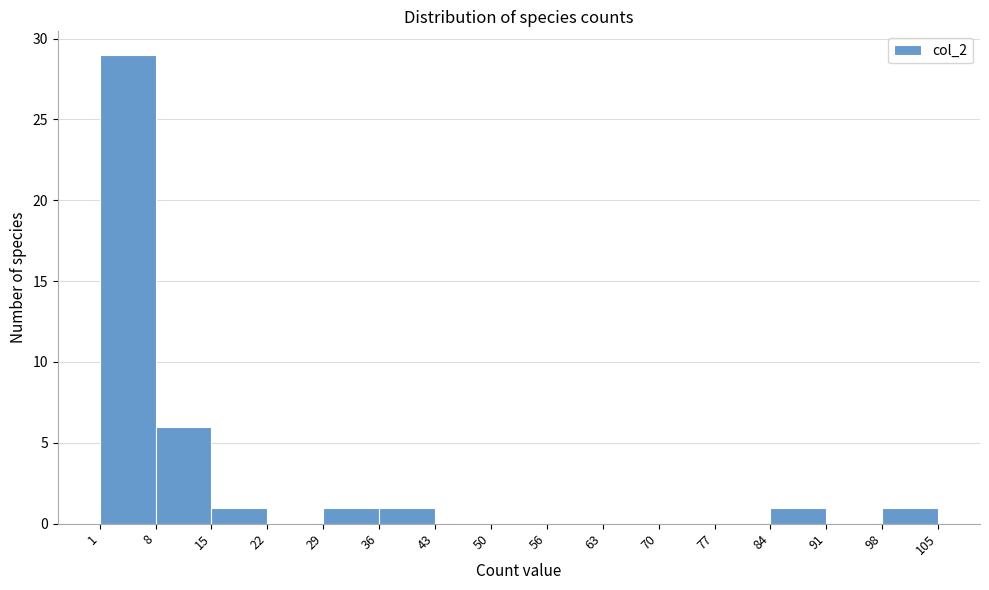

What is the height of the bar covering 8 to 15 on the x-axis? The values are not printed on the chart, so give them approximately, as read against the axis.

6